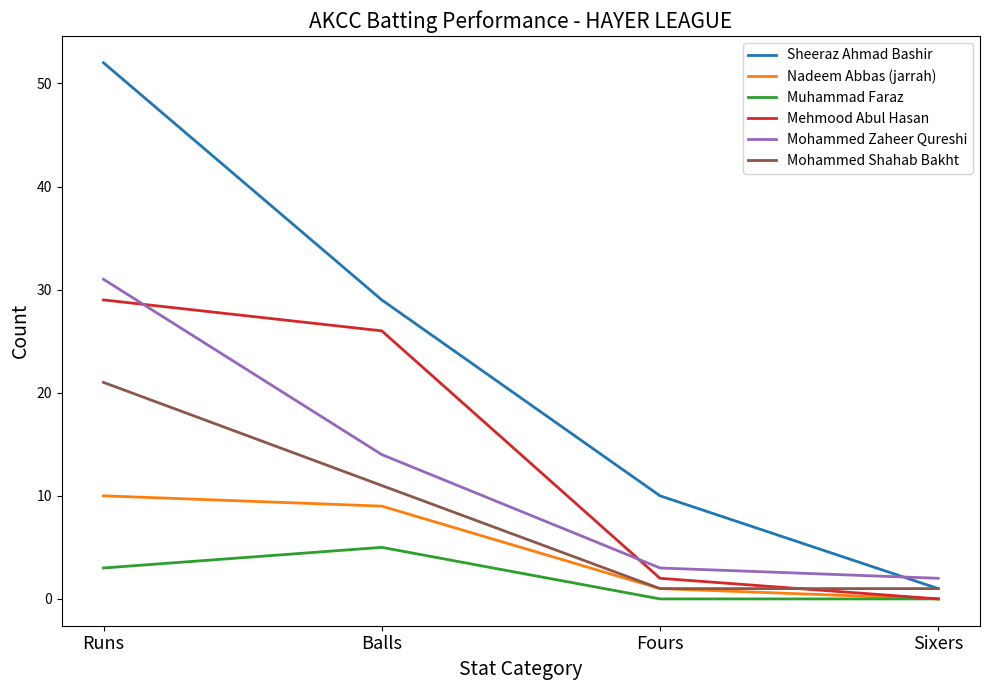

What is the sum of the Muhammad Faraz values at Fours and Balls?

5